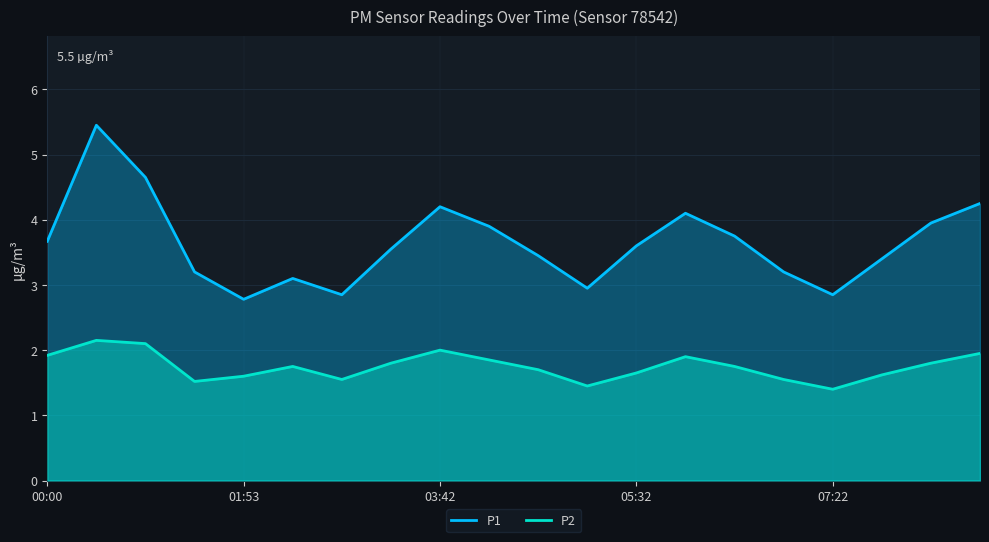

What is the difference between the highest and lowest values at 18?

2.2